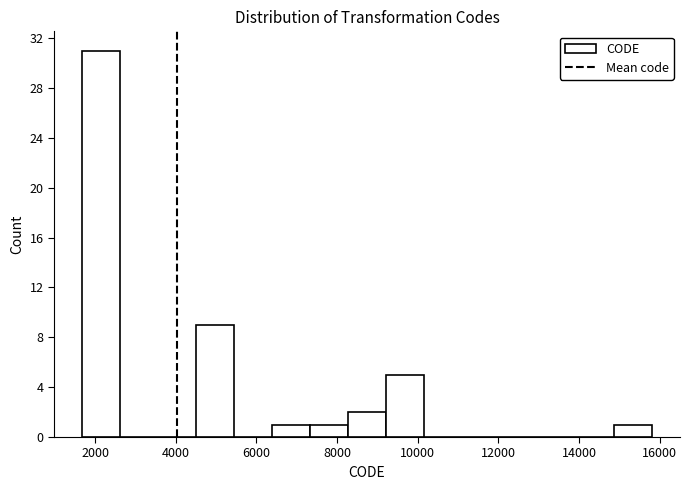

Over which range of the x-axis is the bar tallest?

1600 to 2600